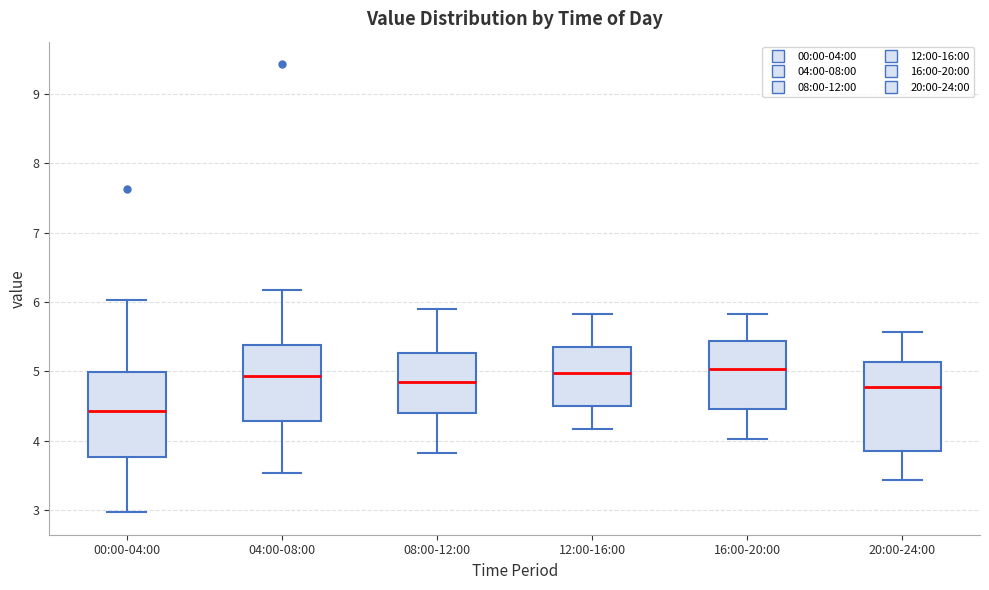

Reading left to right, transcribe this box plot: for each box, give where its median line is, the range the box spans, and where its two whiskers end, as read against the y-axis. The values are not printed on the chart, so give them approximately, as read against the axis.

00:00-04:00: median 4.4, box 3.8 to 5.0, whiskers 3.0 to 6.0
04:00-08:00: median 4.9, box 4.3 to 5.4, whiskers 3.5 to 6.2
08:00-12:00: median 4.9, box 4.4 to 5.3, whiskers 3.8 to 5.9
12:00-16:00: median 5.0, box 4.5 to 5.4, whiskers 4.2 to 5.8
16:00-20:00: median 5.0, box 4.5 to 5.4, whiskers 4.0 to 5.8
20:00-24:00: median 4.8, box 3.9 to 5.1, whiskers 3.4 to 5.6